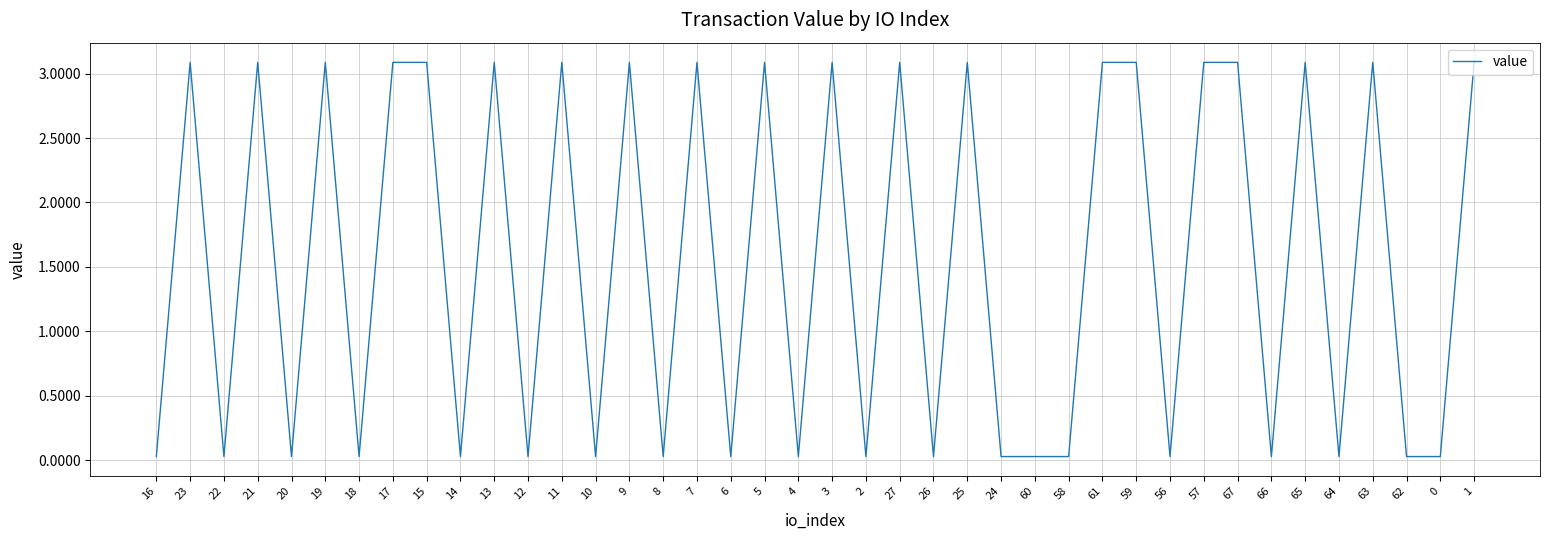

What position from the left is 19?

6